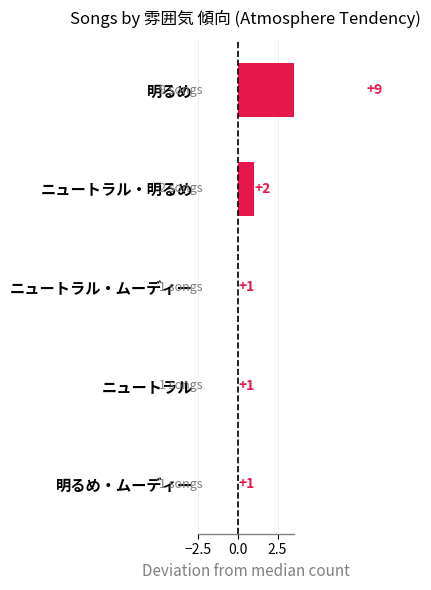

Reading left to right, what are all the values shown in this chart?

8	1	0	0	0